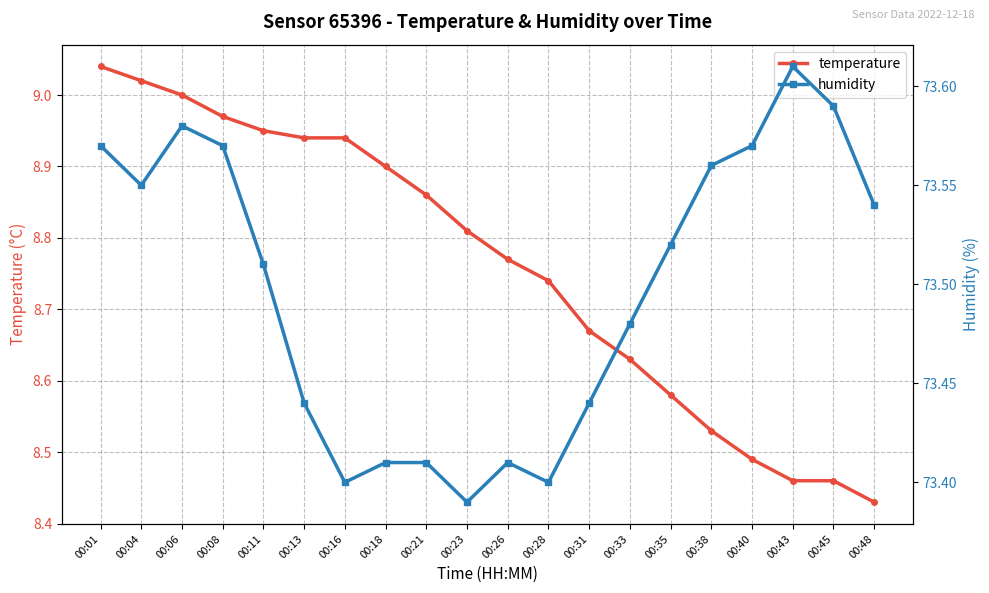

Rank the series by their average value, from highest to lowest.

humidity, temperature